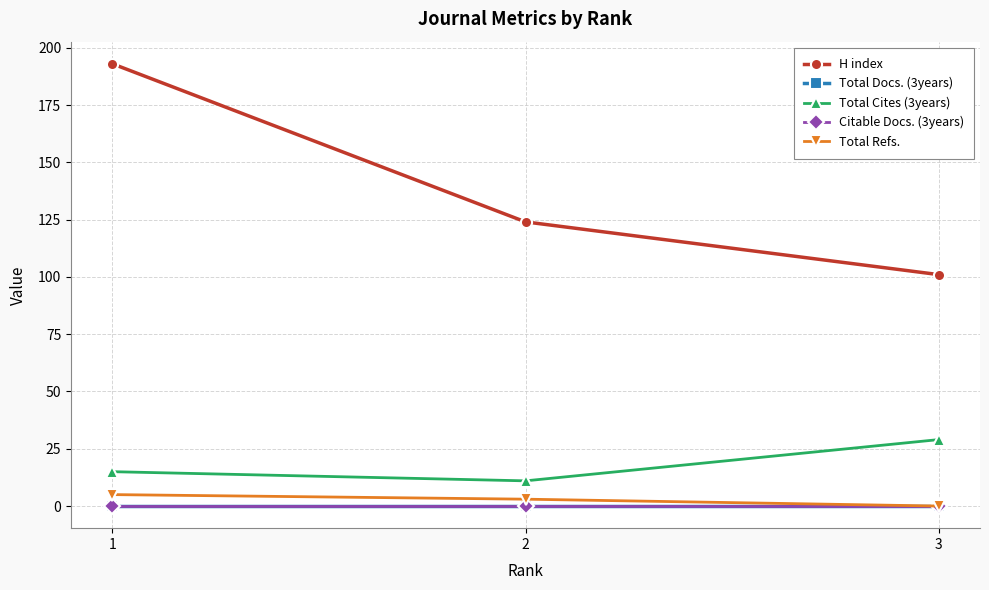

Which series has the largest total across all categories?

H index